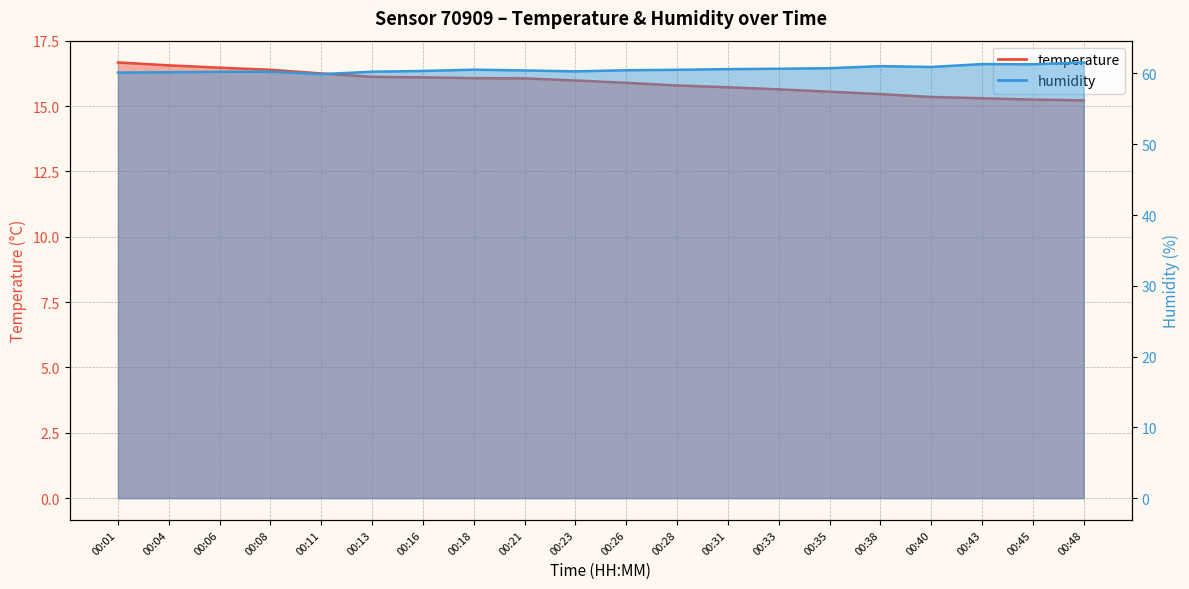

How many lines are shown in the chart?

2